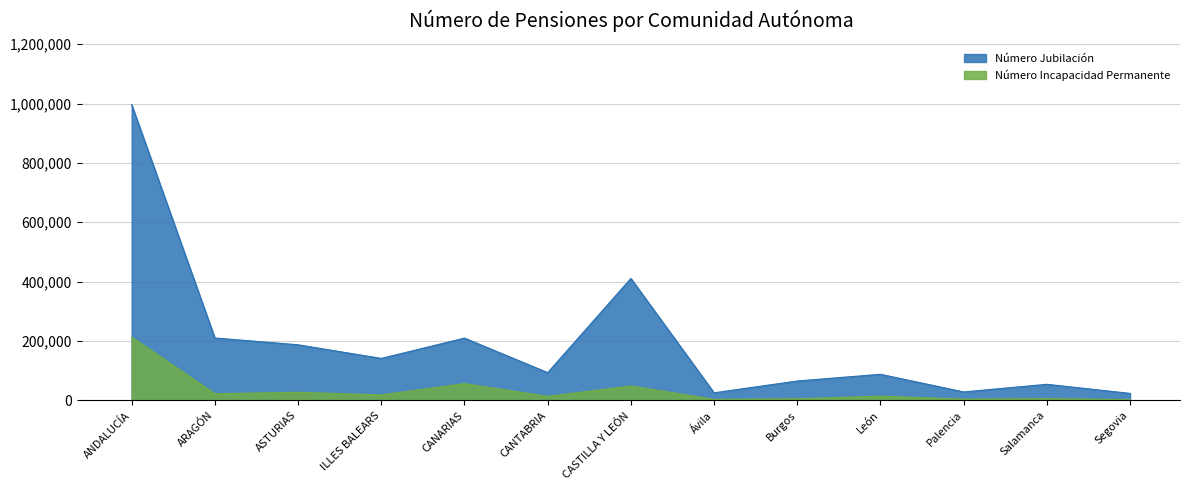

The Número Jubilación series shows 244068 at ASTURIAS. True or false?

False